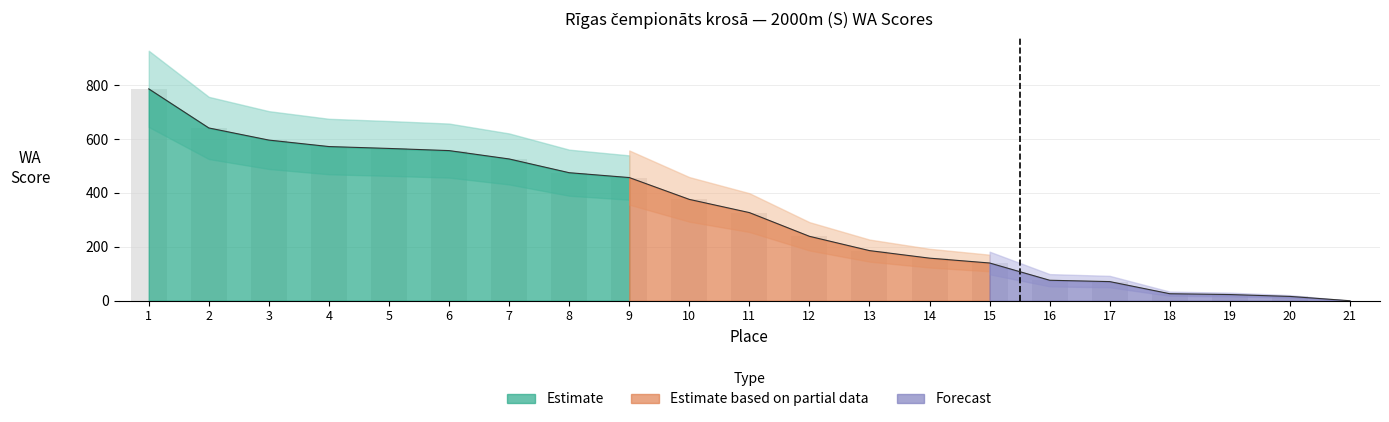

What is the change in value from 6 to 19?

-534